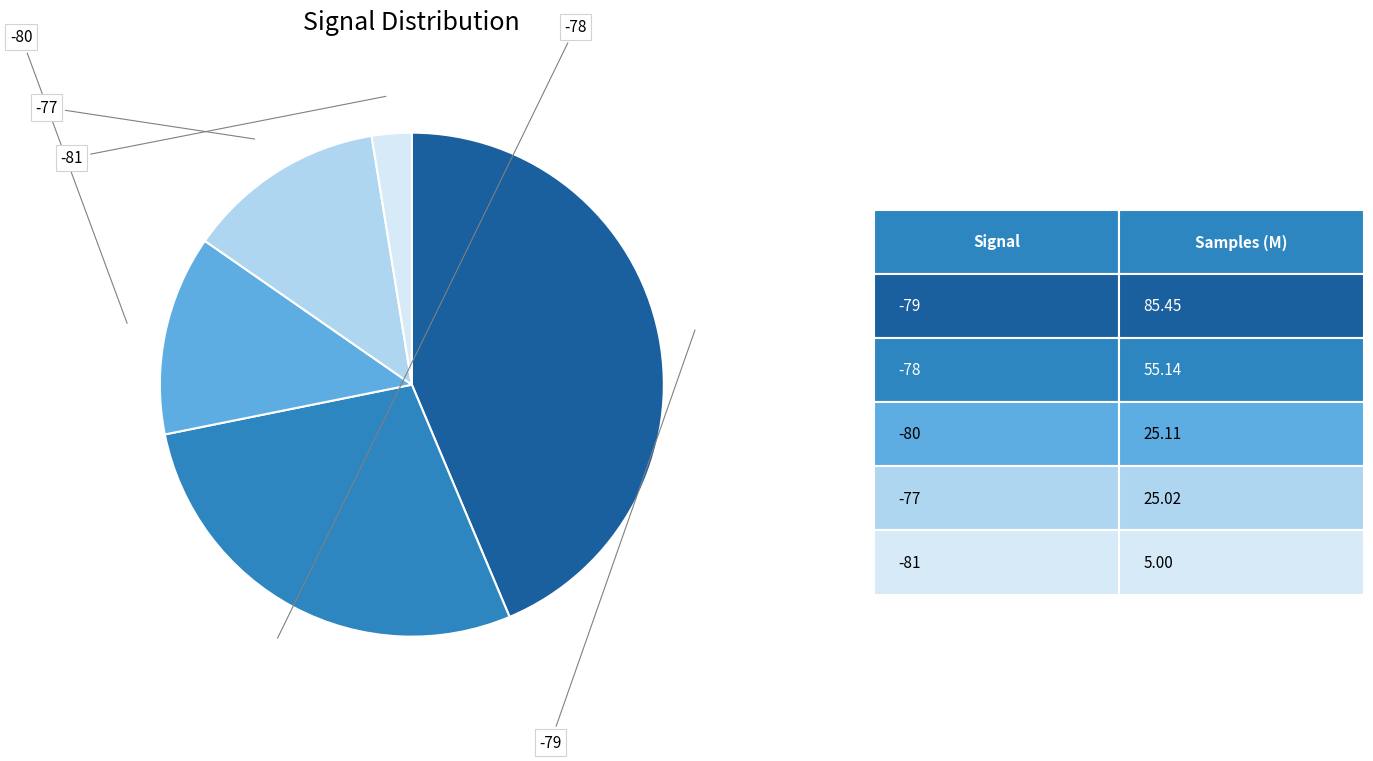

How many slices are in this pie chart?

5